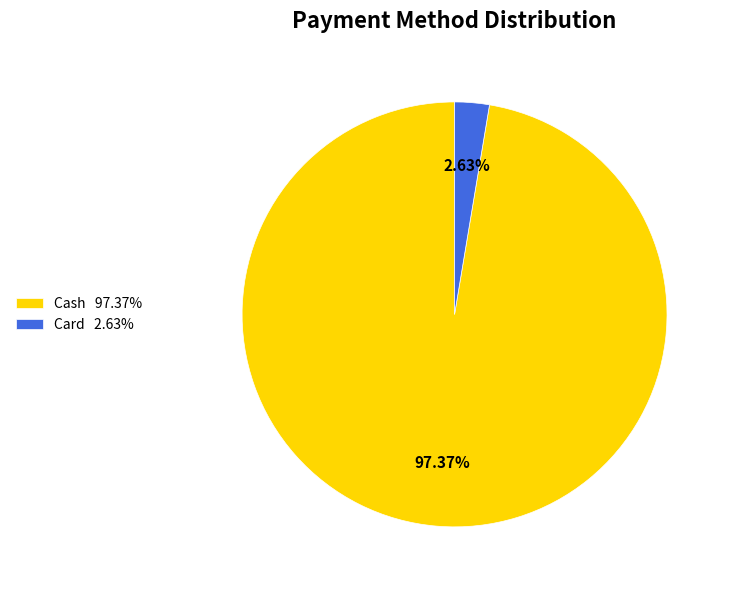

Which category has the biggest portion of the pie?

Cash 97.37%